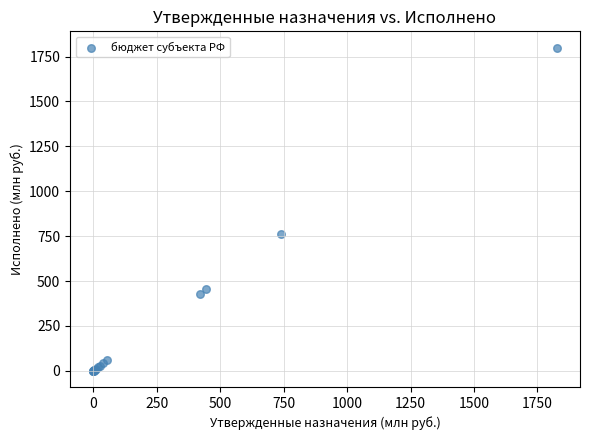

What Y value in the scatter plot is closest to 900?

759.7